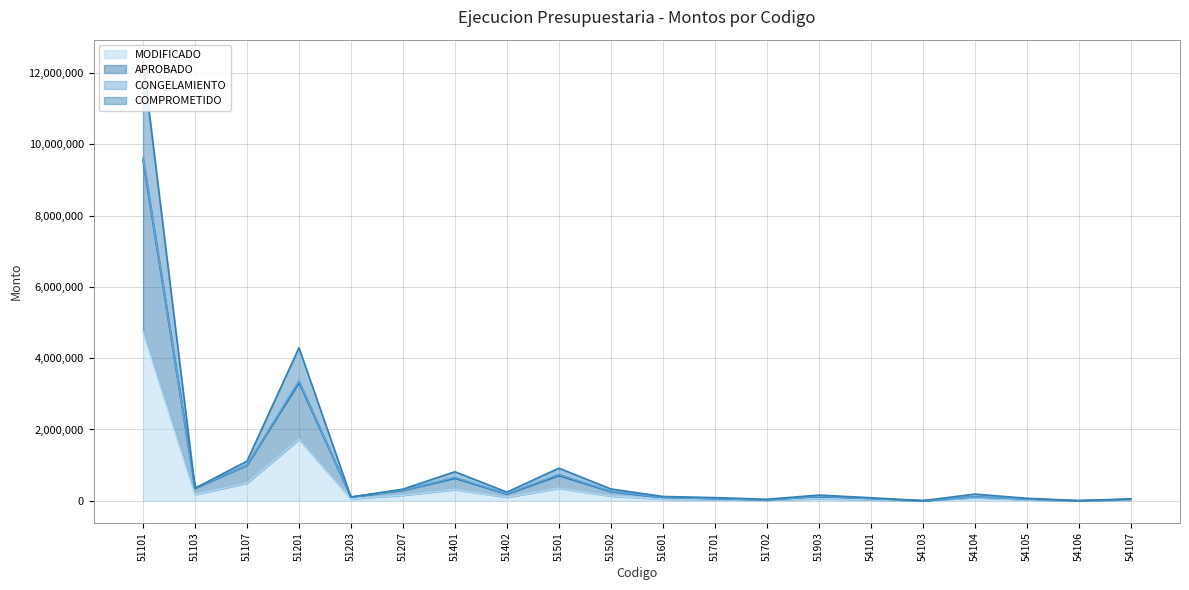

True or false: MODIFICADO and COMPROMETIDO cross at least once.

False